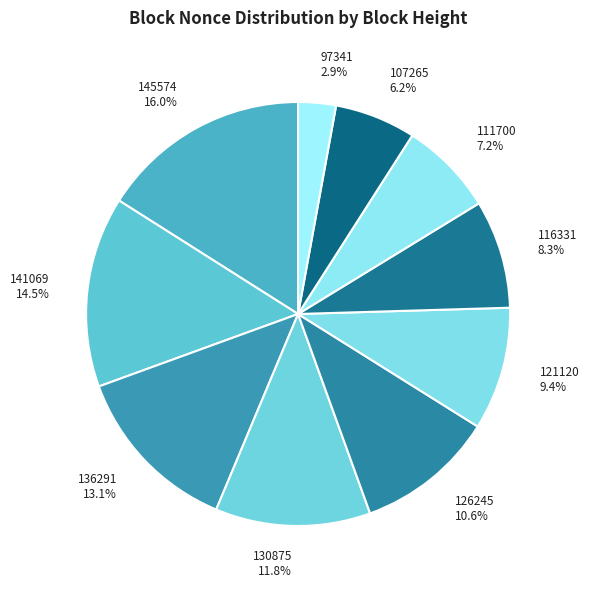

To the nearest percent, what percentage of the pie is 130875?

12%